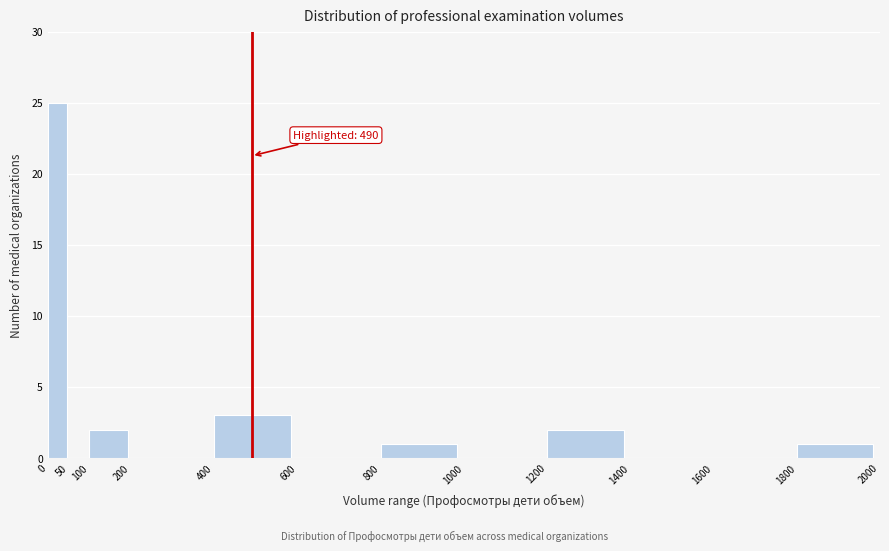

Over which range of the x-axis is the bar tallest?

0 to 50